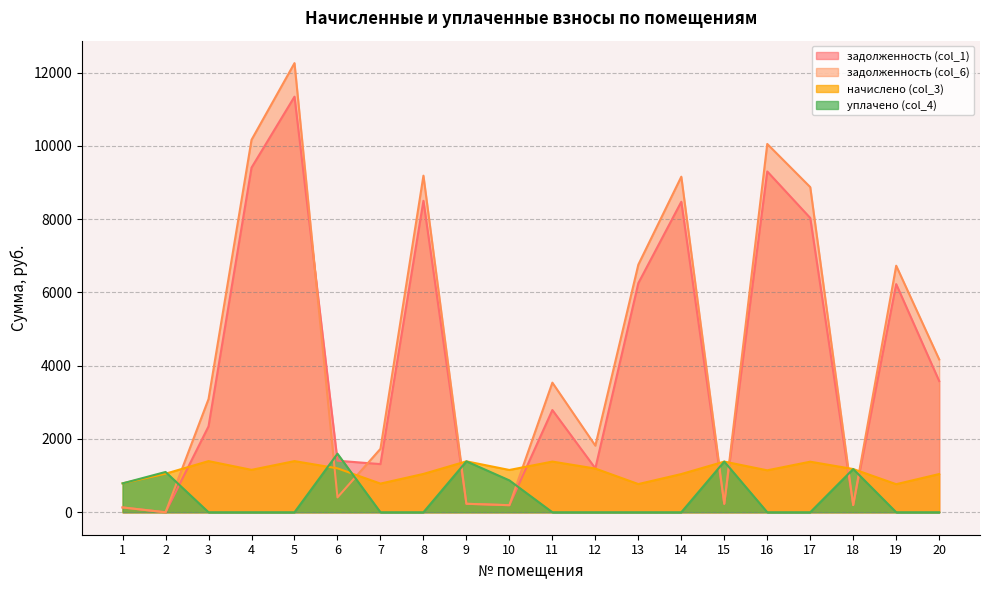

At which category is the sum across all series the highest?

5